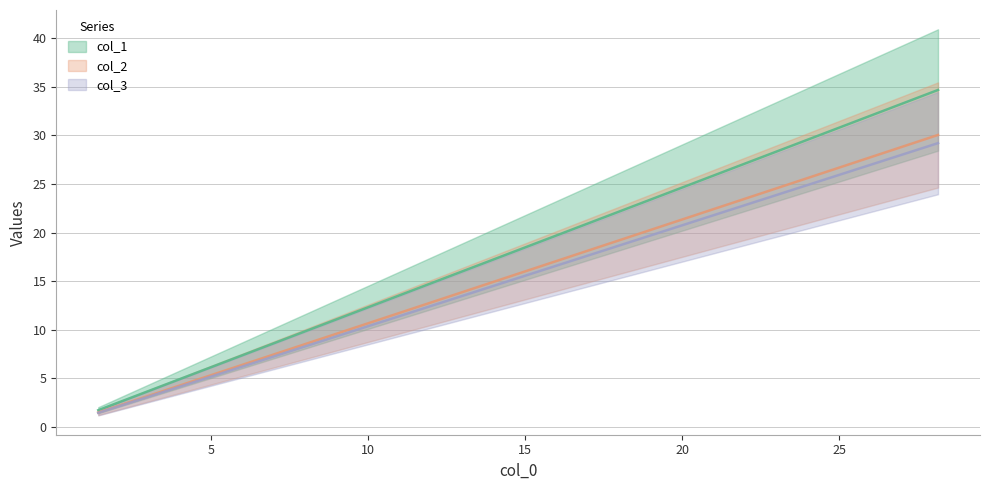

Count the number of data series in this chart.

3